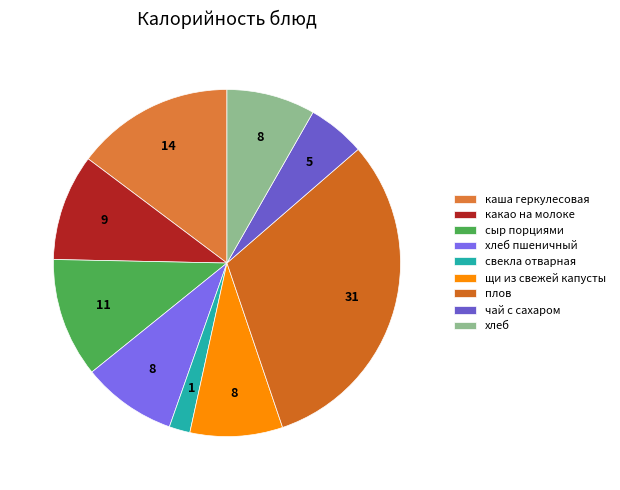

Is it true that хлеб пшеничный is 18% of the pie?

False